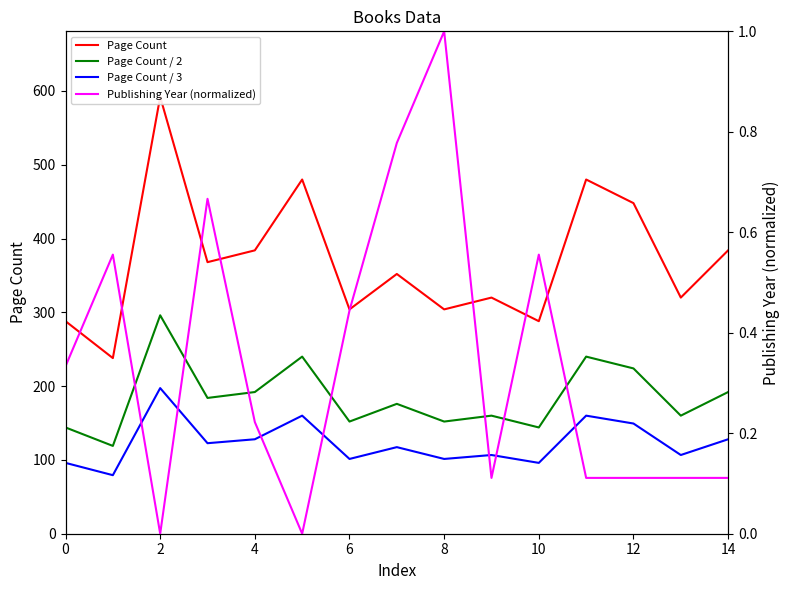

True or false: Page Count and Publishing Year (normalized) cross at least once.

False